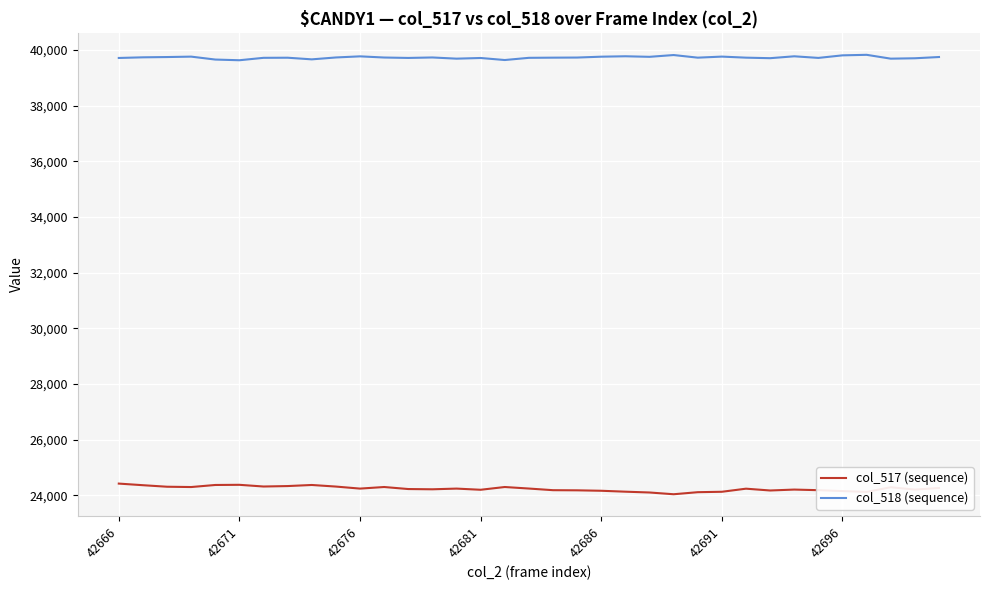

Which series has the largest total across all categories?

col_518 (sequence)